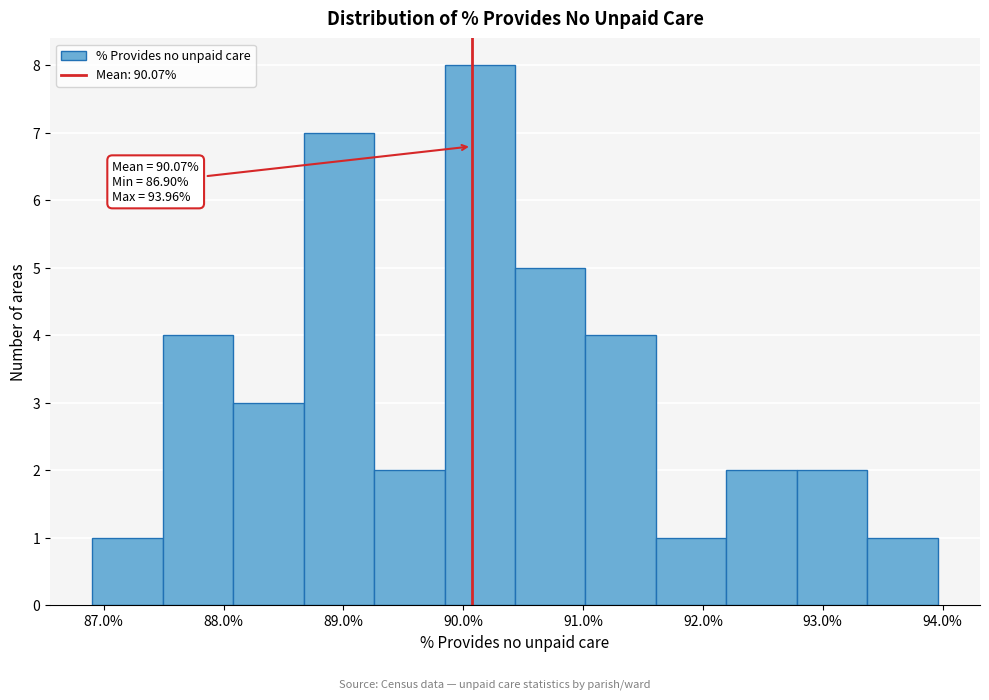

Over which range of the x-axis is the bar tallest?

89.8 to 90.4